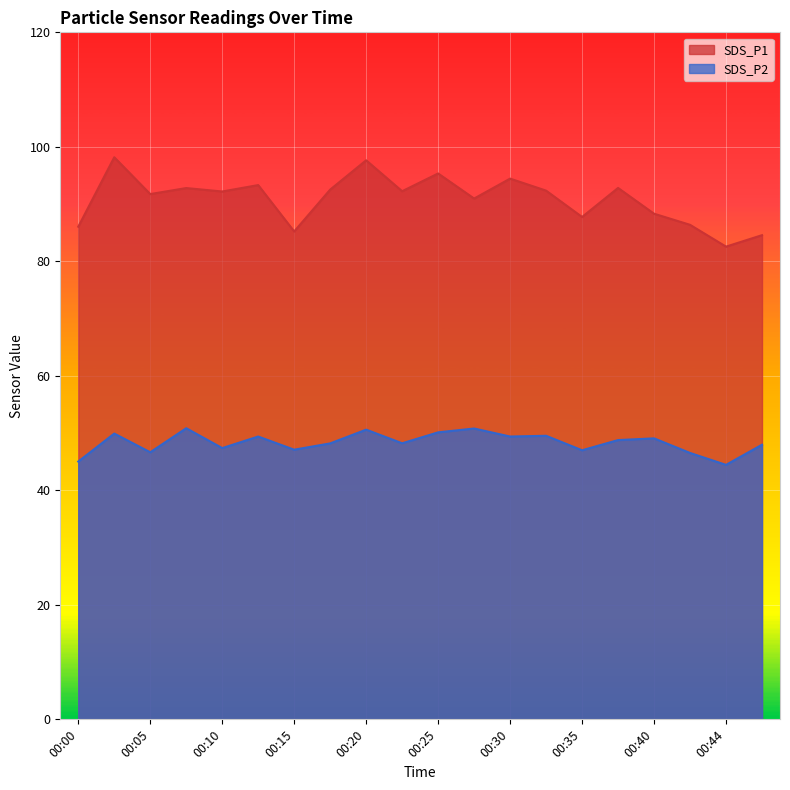

How many data points in SDS_P2 are less than 48?

8